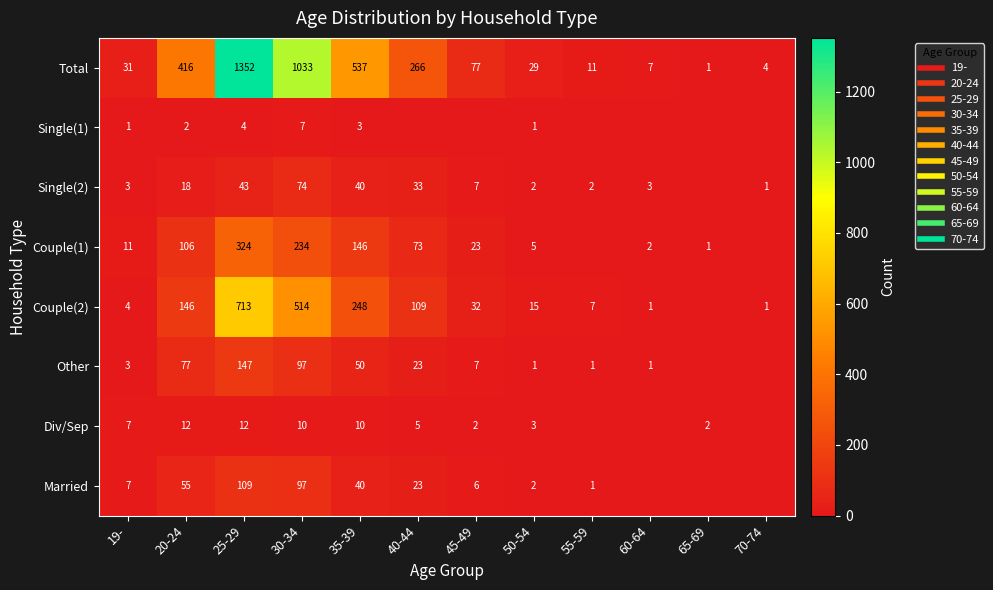

What is the spread (max minus min) of values at 35-39?

534